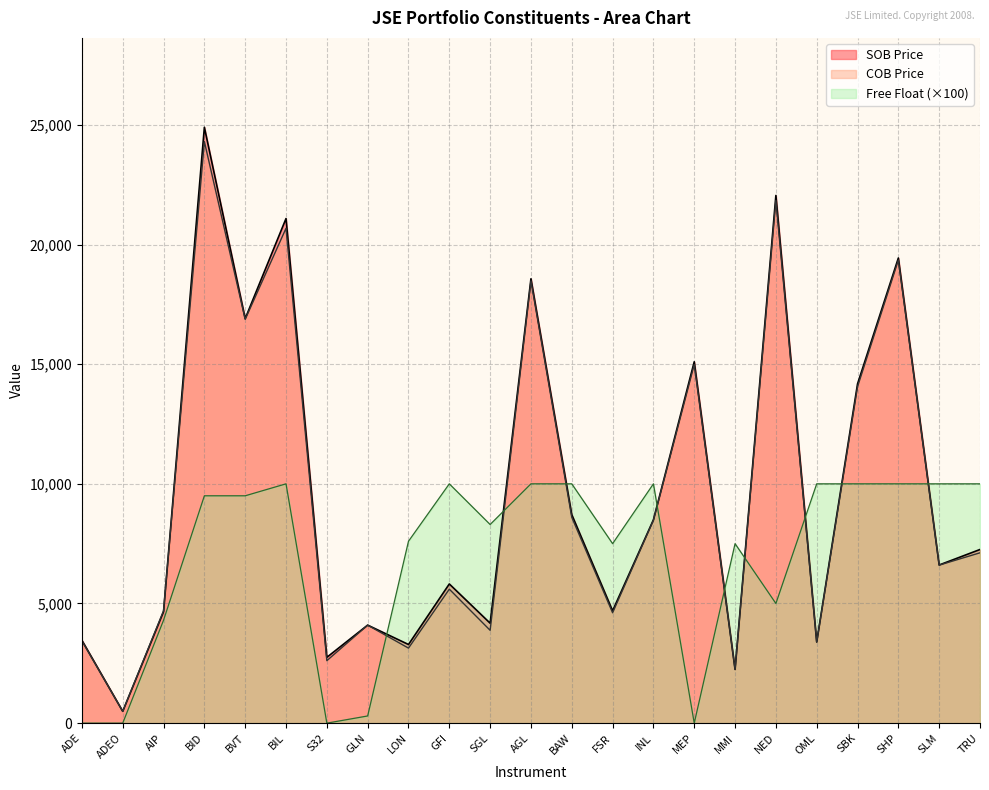

Which series ends up on top after the final intersection of SOB Price and COB Price?

SOB Price